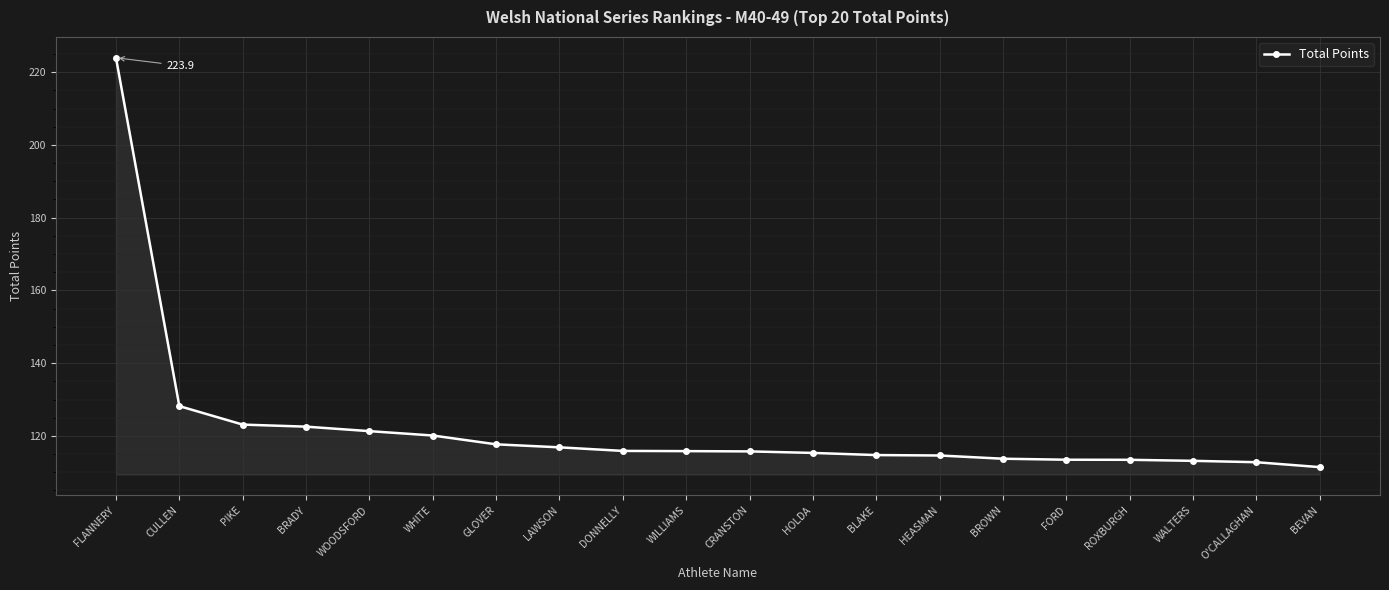

Where does the data first go above 115?

FLANNERY